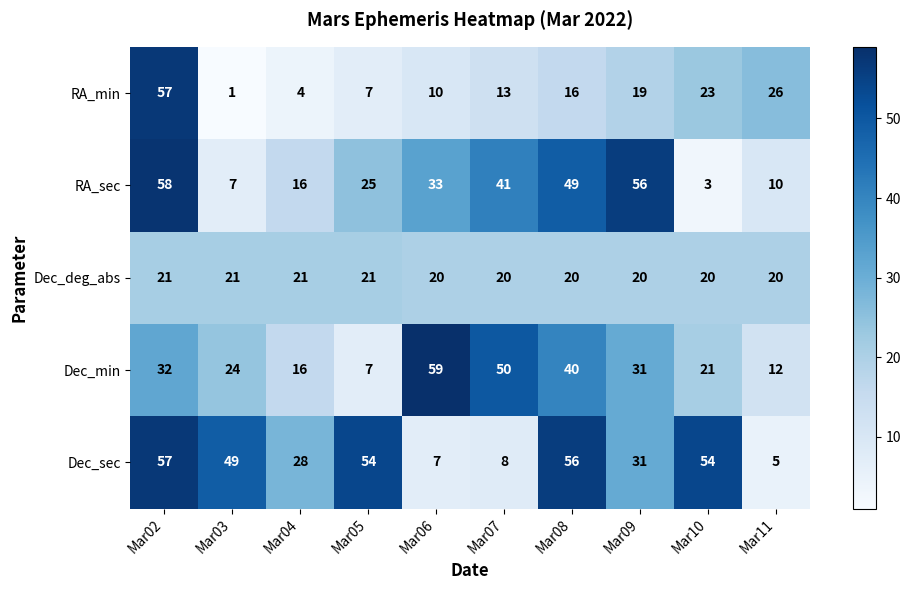

The Dec_min series shows 12 at Mar11. True or false?

True